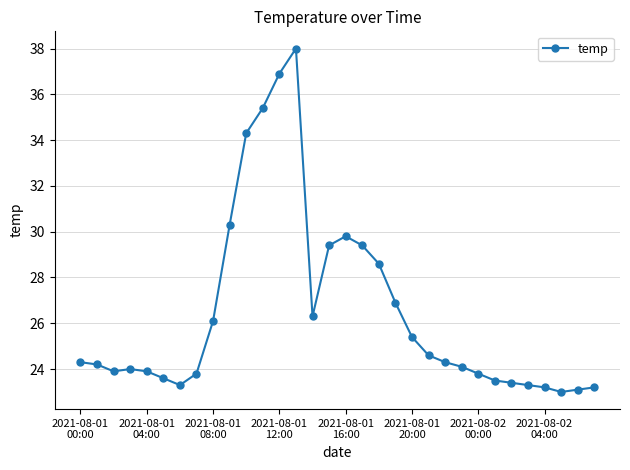

What is the greatest value displayed?

38.0